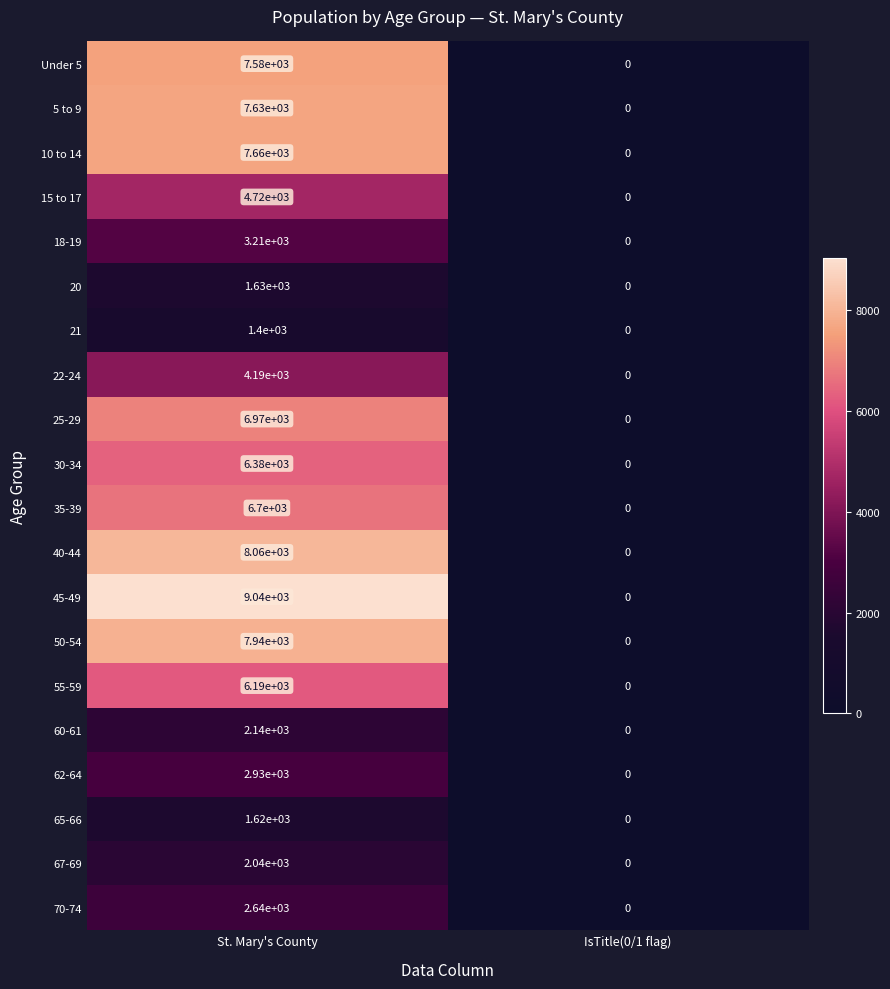

At which category does the chart reach its peak across all series?

St. Mary's County